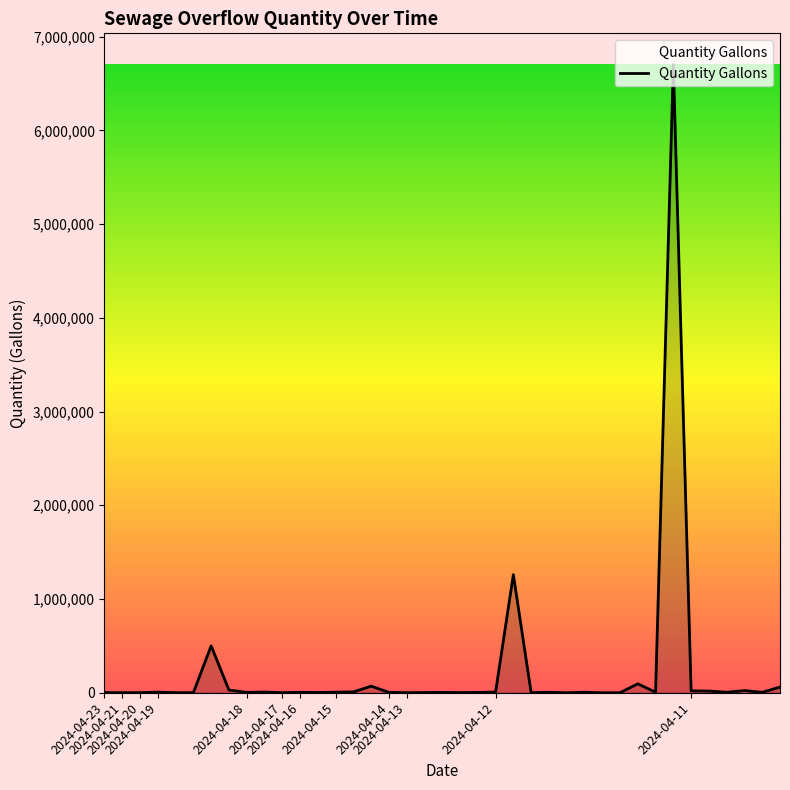

What is the maximum value shown in the chart?

6700000